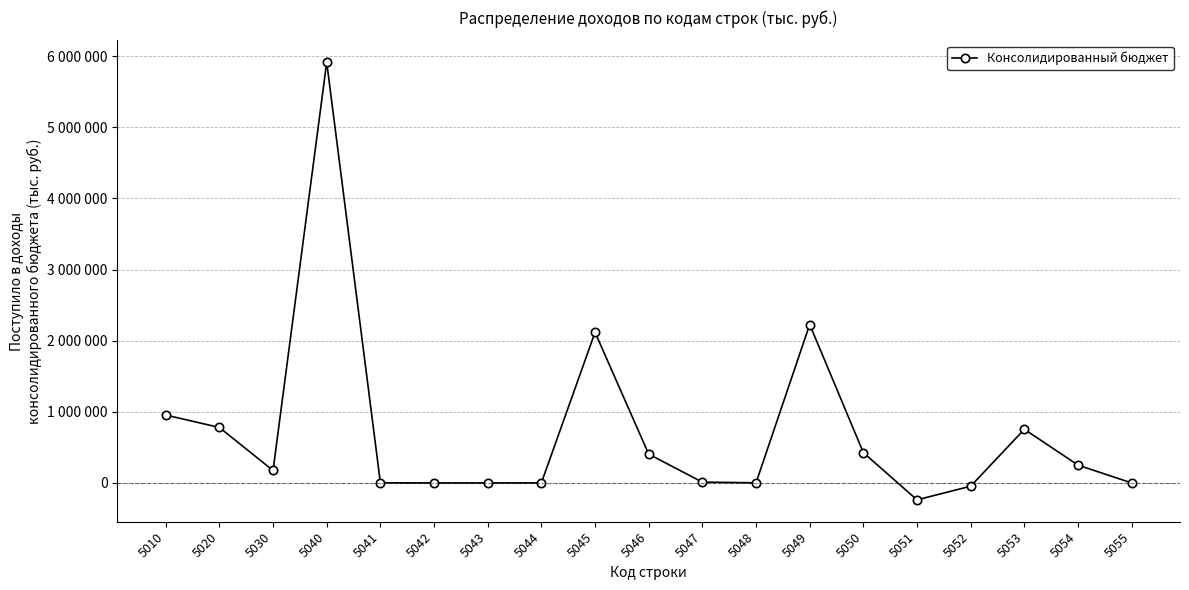

Does the chart have visible grid lines?

Yes